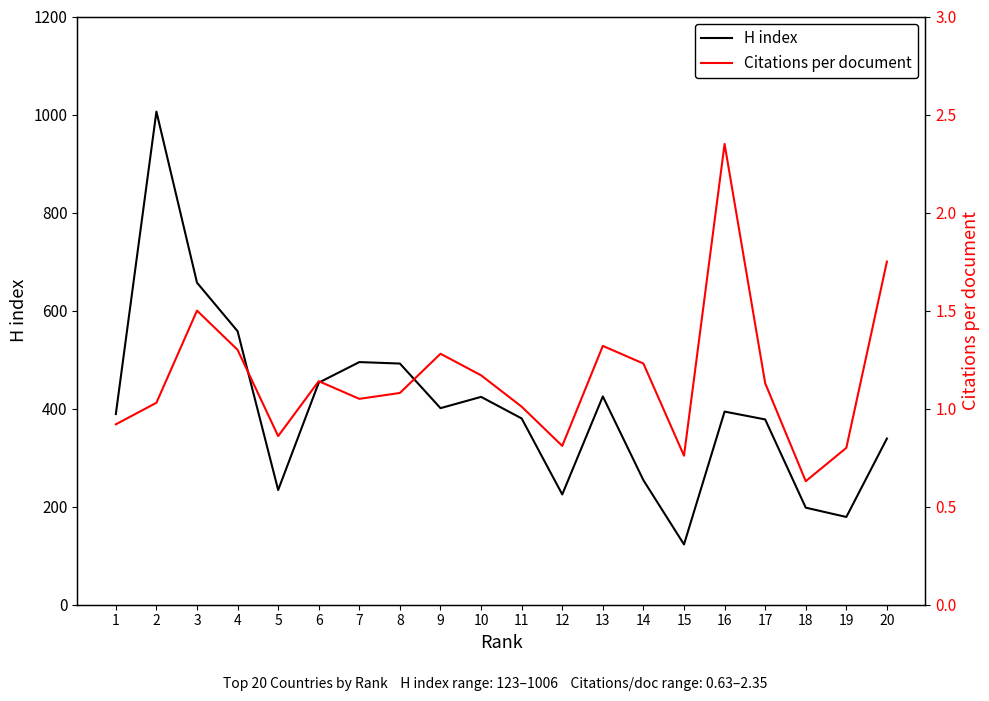

Rank the series by their average value, from highest to lowest.

H index, Citations per document